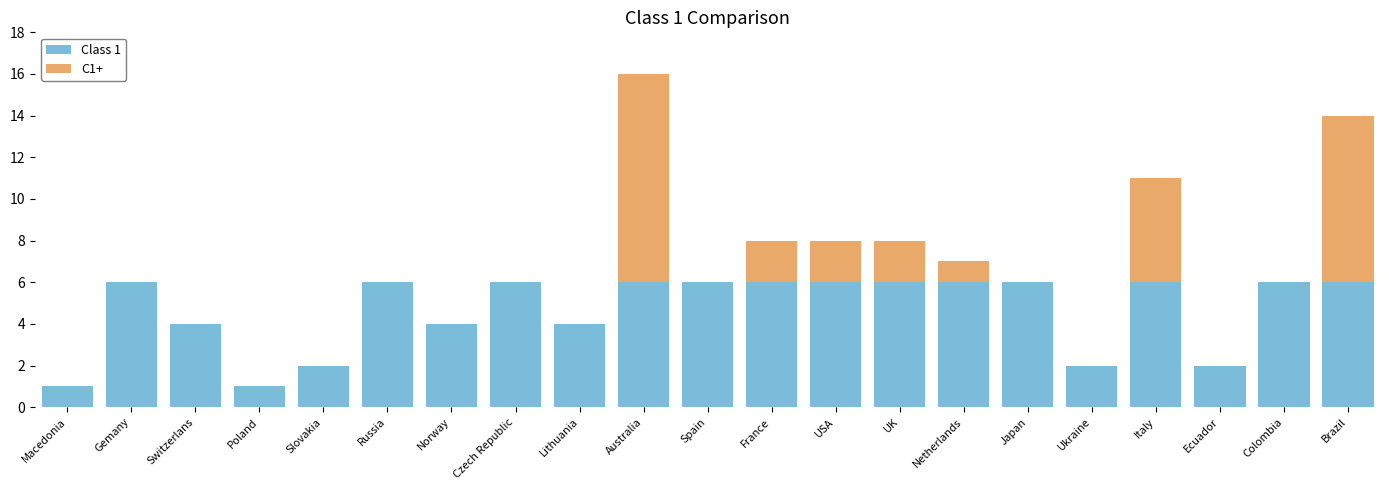

Count the number of data series in this chart.

2